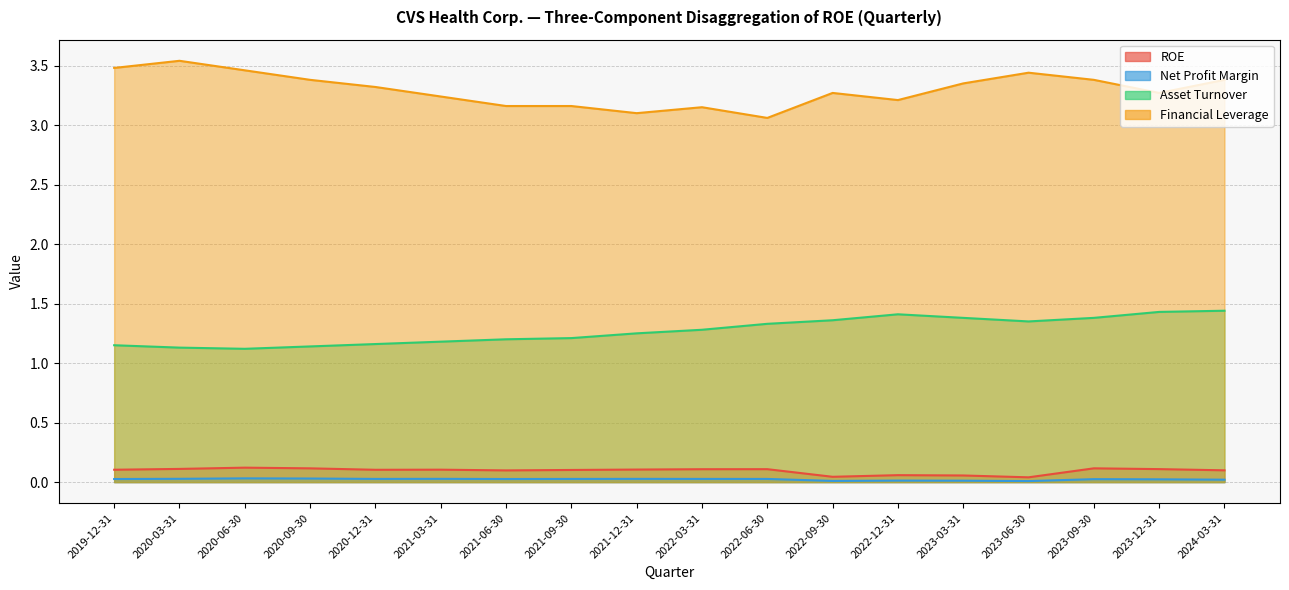

At which label is Net Profit Margin closest to 0?

2023-06-30